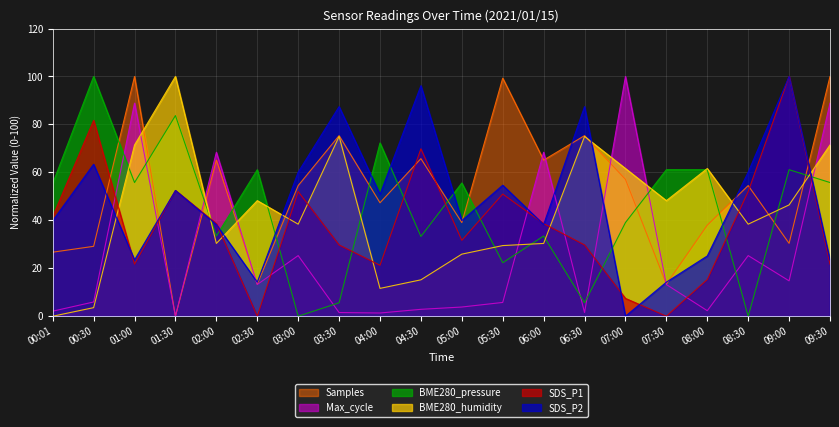

At how many categories does at least one series exceed 25?

20